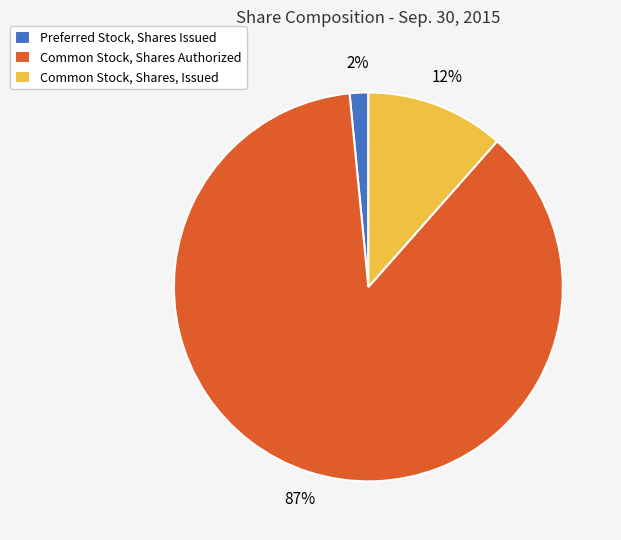

Rank the categories by value from lowest to highest.

Preferred Stock, Shares Issued, Common Stock, Shares, Issued, Common Stock, Shares Authorized